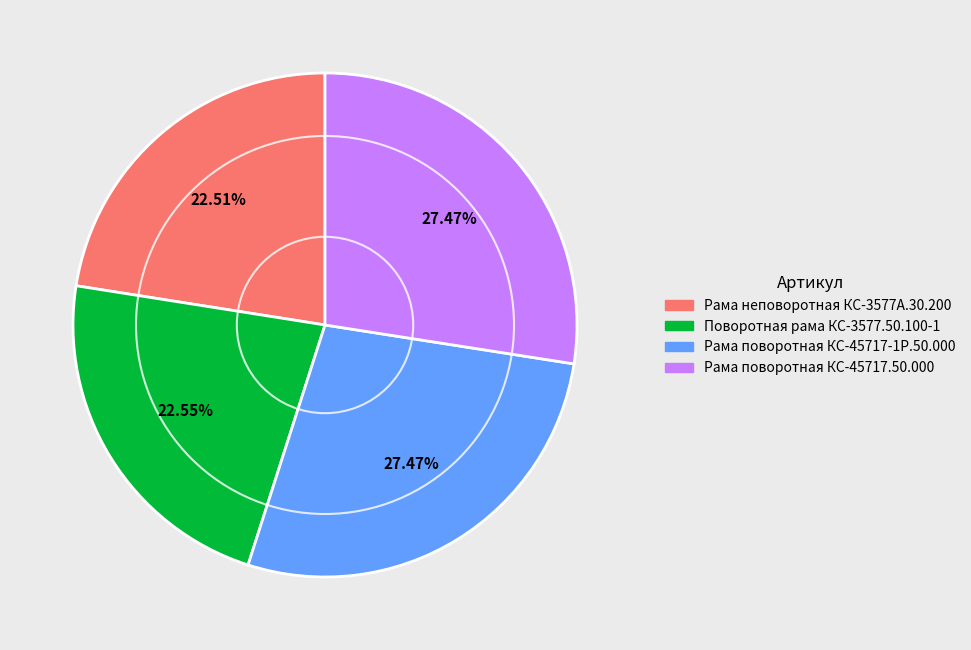

Is the sum of Рама поворотная КС-45717.50.000 and Рама поворотная КС-45717-1Р.50.000 greater than half?

Yes